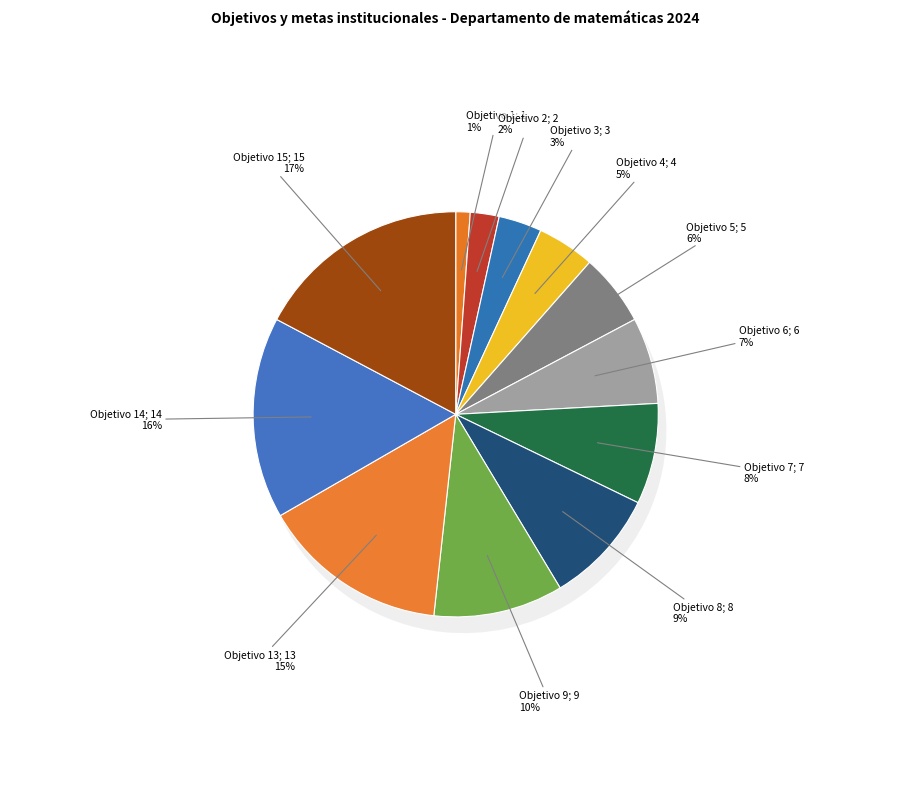

To the nearest percent, what portion does Objetivo 4 represent?

5%